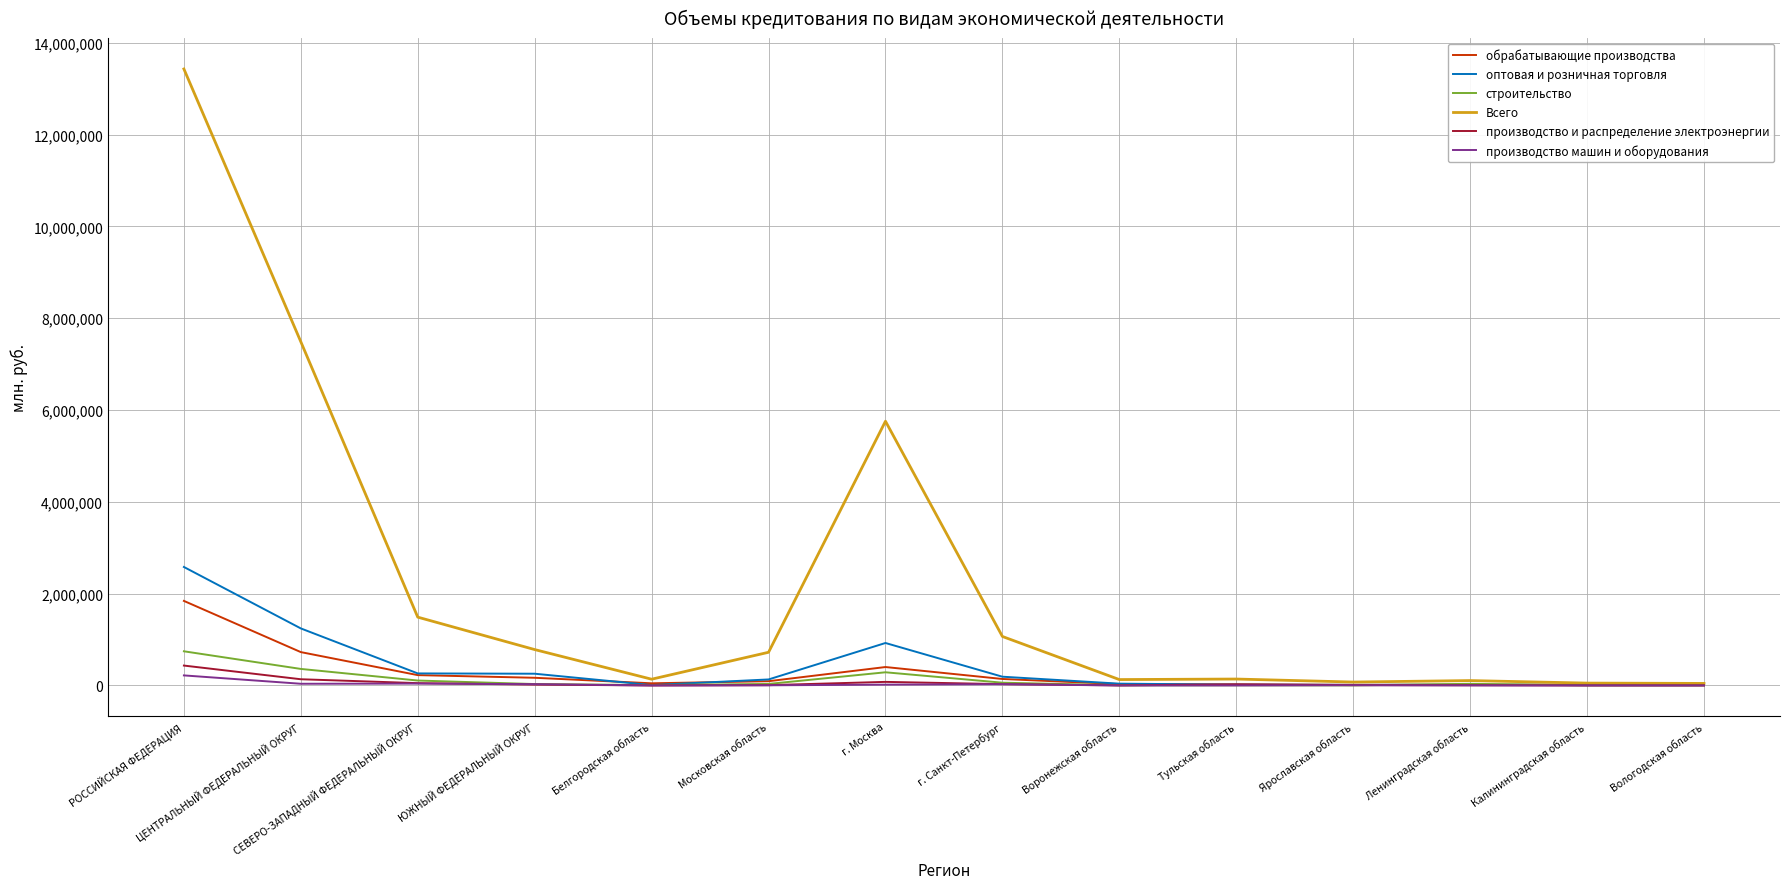

What is the approximate value of обрабатывающие производства at Белгородская область?

47227